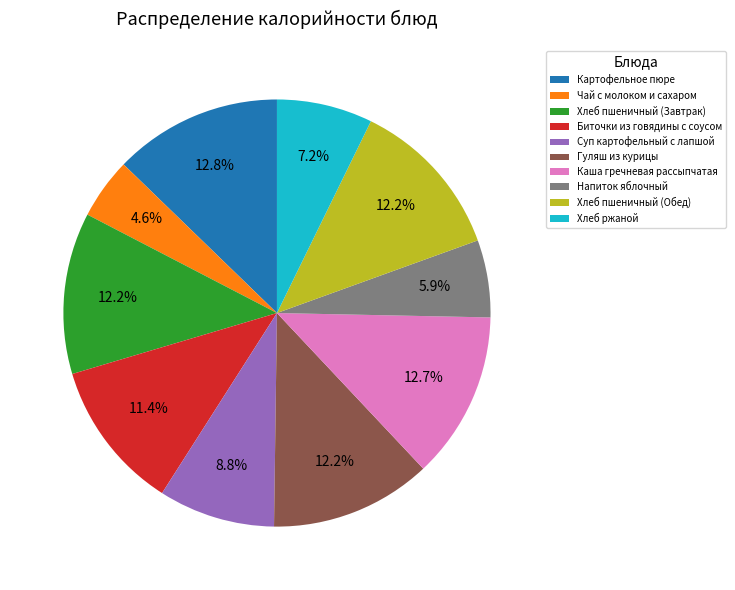

What portion of the pie excludes Каша гречневая рассыпчатая?

87.3%